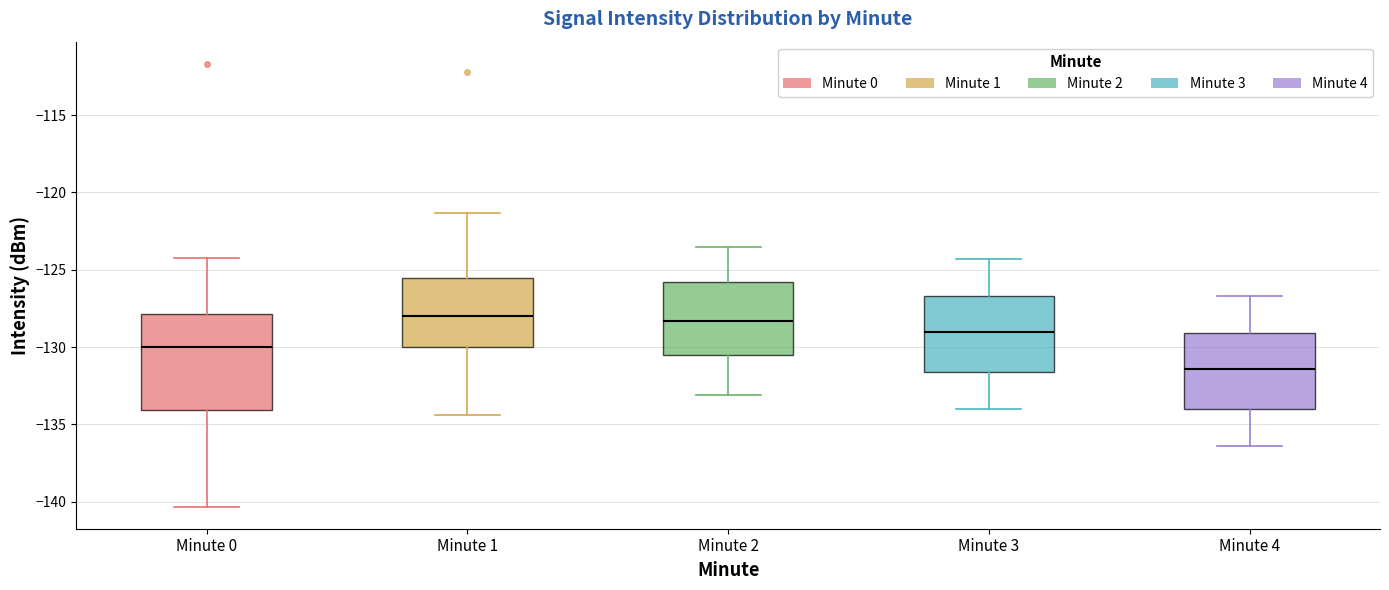

Where is the lower edge of the box for Minute 2 on the y-axis? The values are not printed on the chart, so give them approximately, as read against the axis.

-130.5